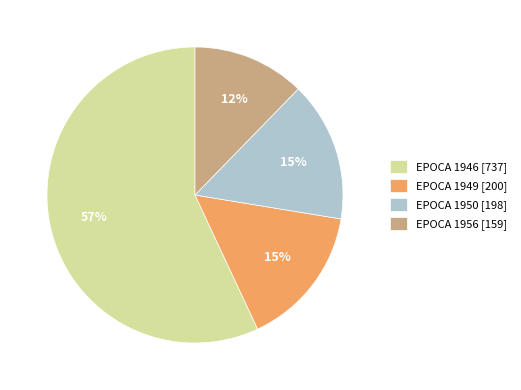

Between EPOCA 1950 [198] and EPOCA 1946 [737], which is larger?

EPOCA 1946 [737]